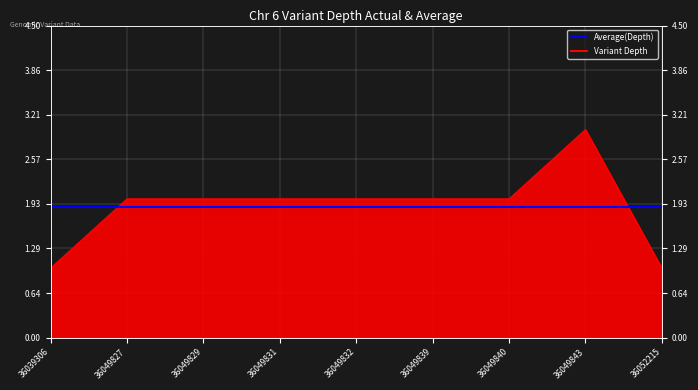

Which category has the highest value across all series?

36049843